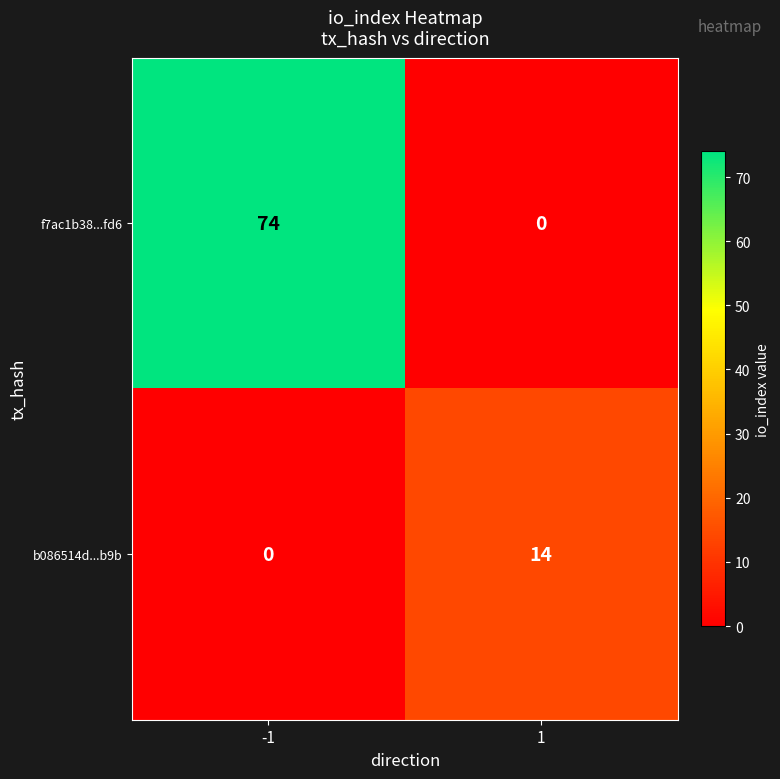

The value of b086514d...b9b at -1 is -9. True or false?

False